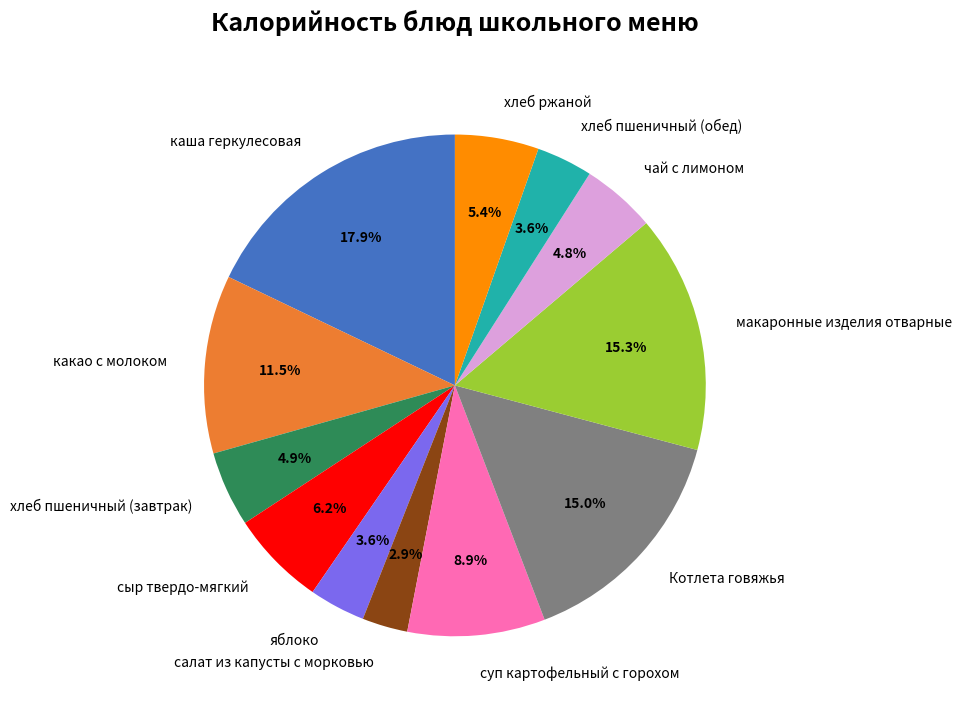

To the nearest percent, what is the average slice percentage?

8%